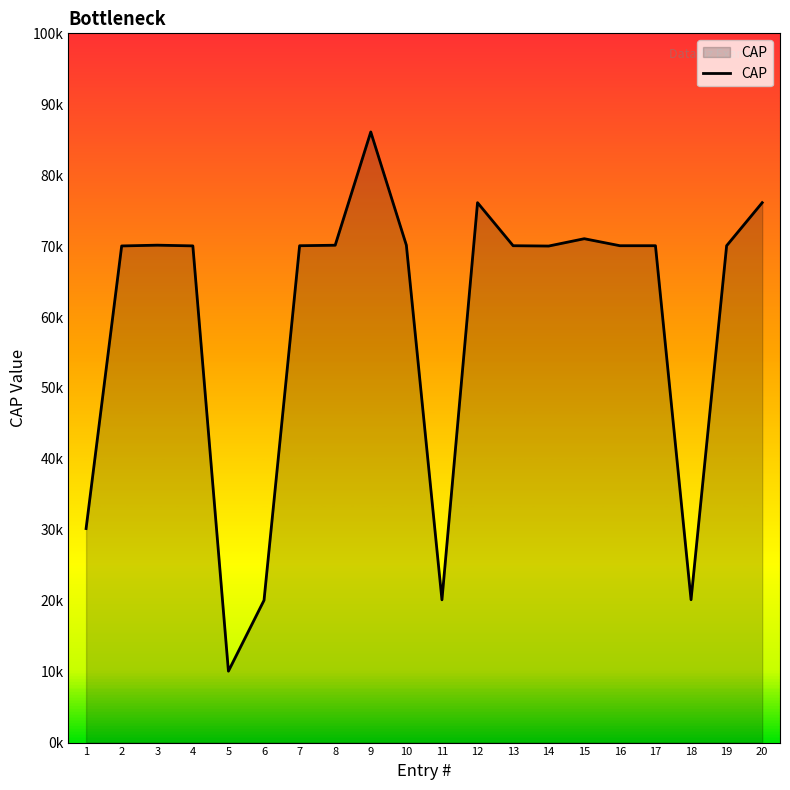

What is the average value?

59035